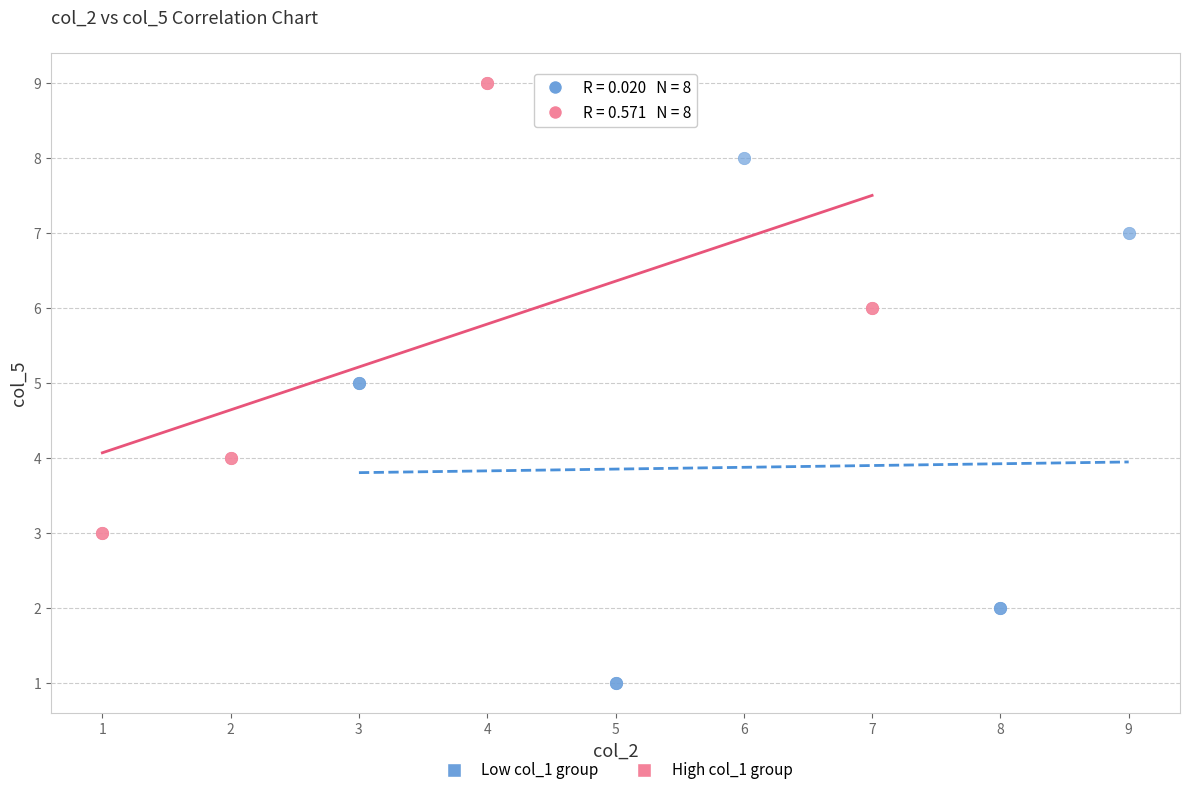

Which series has the largest Y range (max minus min)?

Low col_1 group